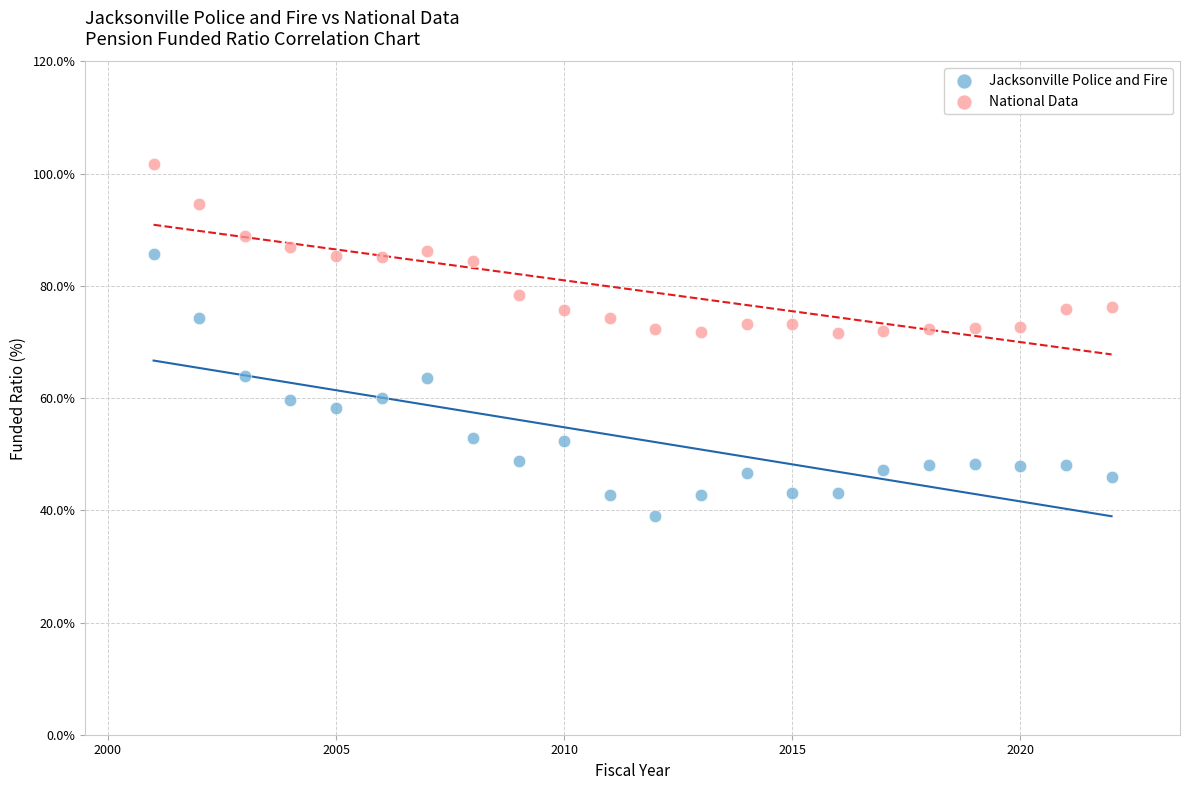

Across all data points, what is the range of X values (max minus min)?

21.0